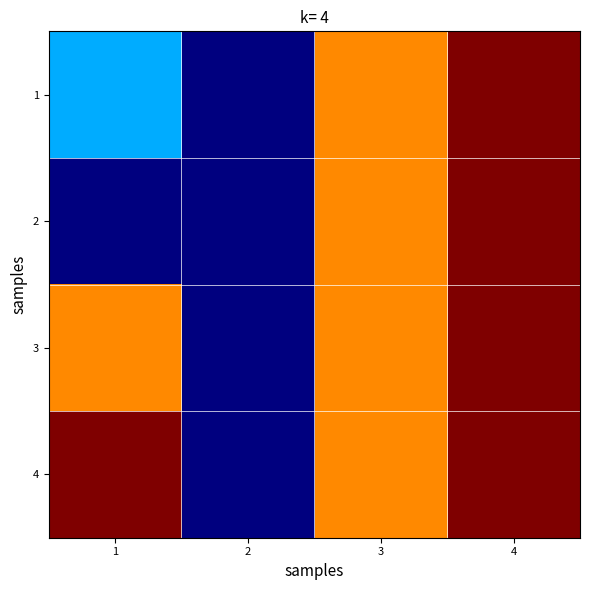

List the series in order of their peak value, highest first.

1, 2, 3, 4